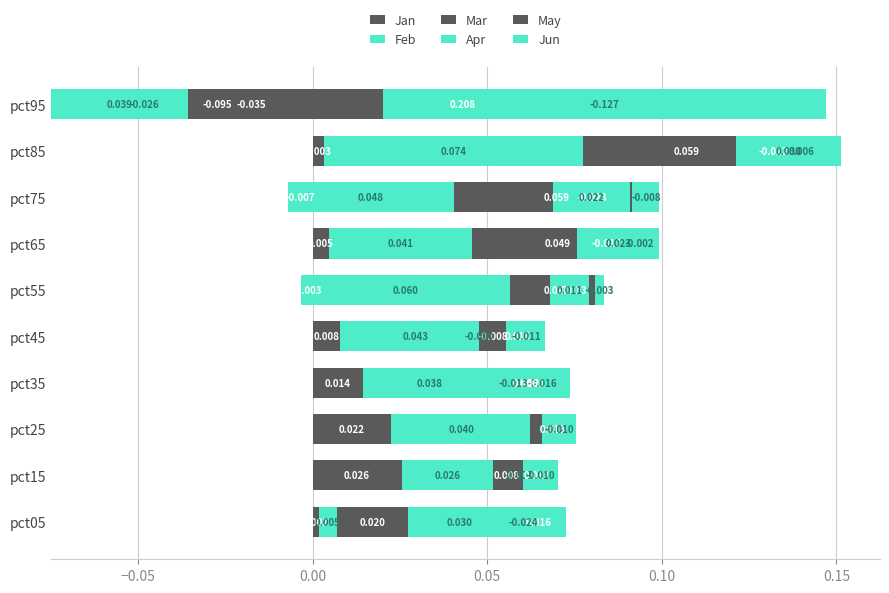

How many values in Feb are above zero?

9